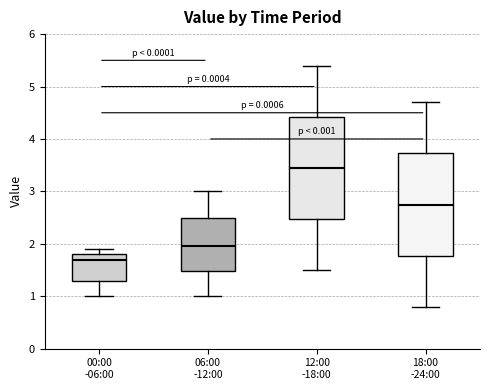

Which box has the highest median line?

12:00 -18:00